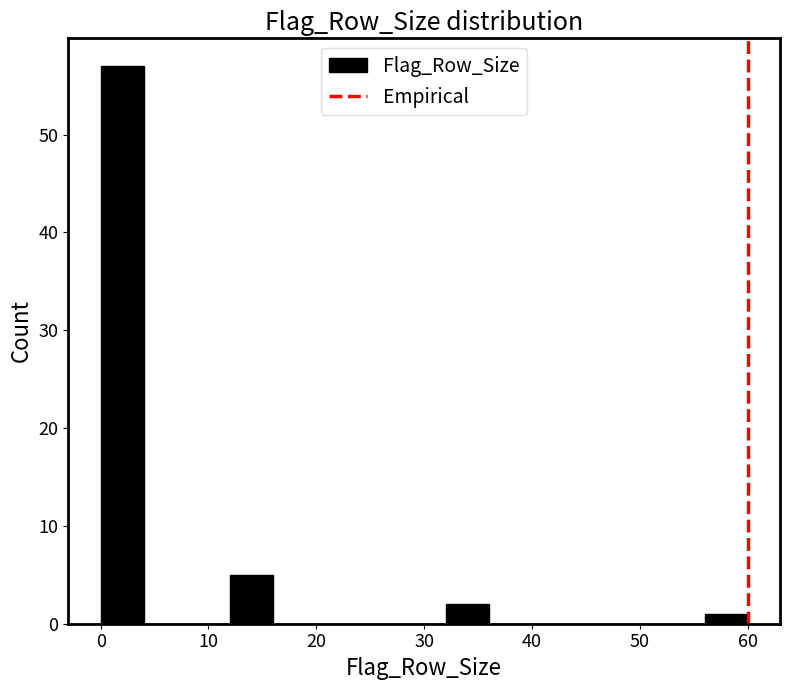

Which range on the x-axis has the tallest bar?

0 to 4